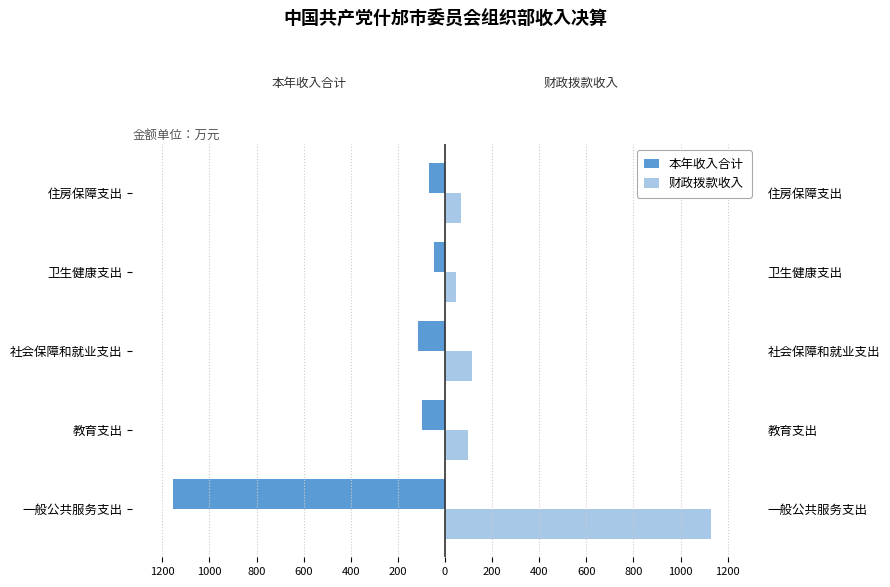

What are all the series names shown in the legend?

本年收入合计, 财政拨款收入